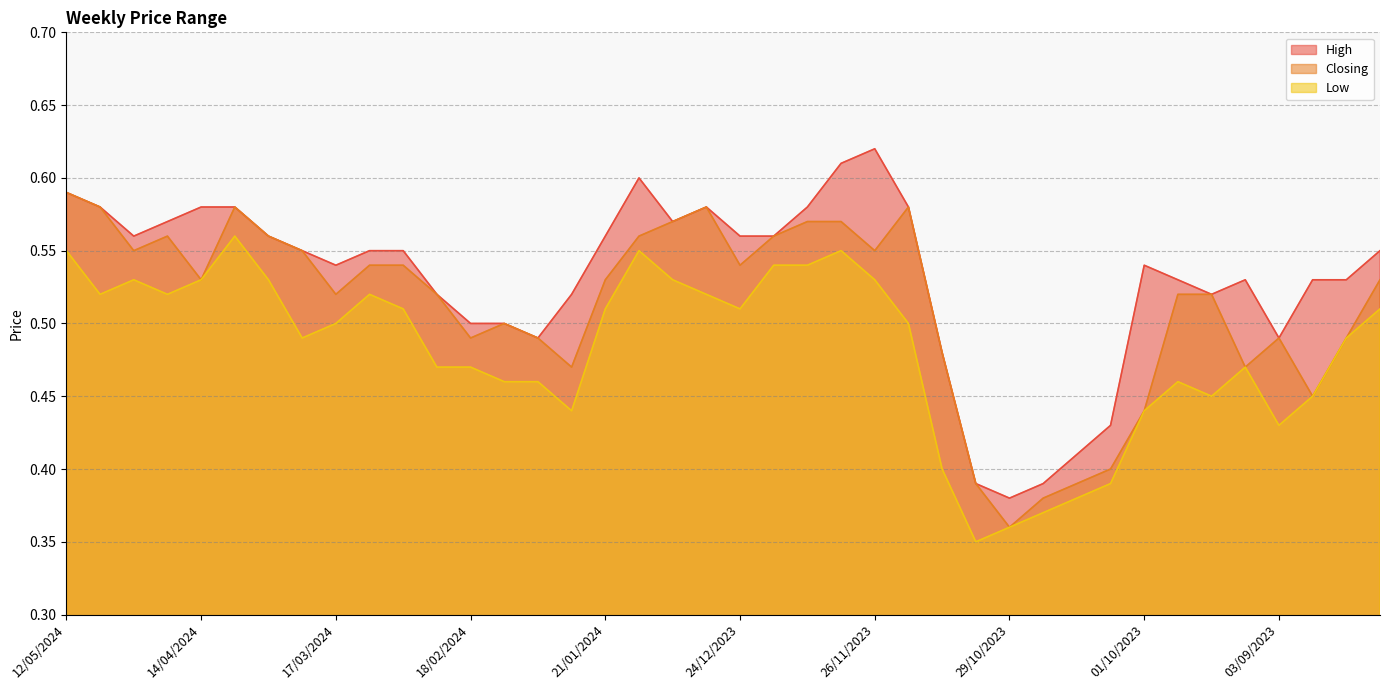

How many Low values are between 0 and 1?

40